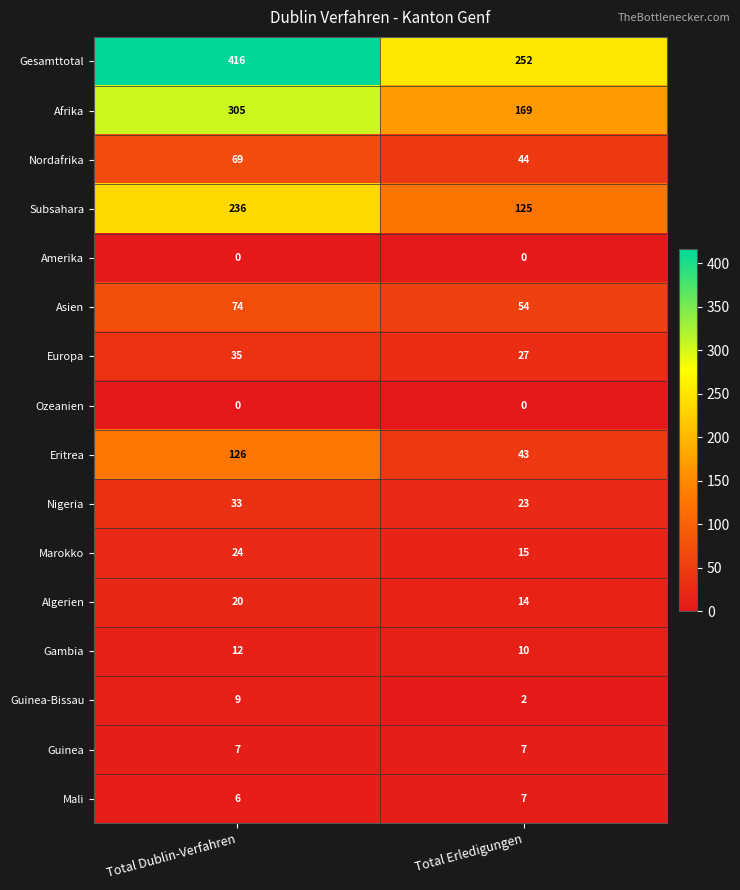

Which series has the largest range (max minus min)?

Gesamttotal